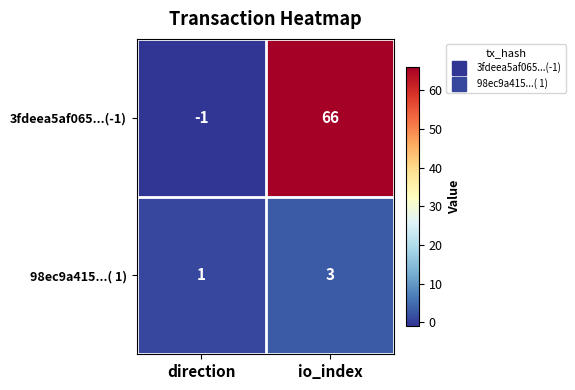

Rank the series by their average value, from lowest to highest.

98ec9a415...( 1), 3fdeea5af065...(-1)